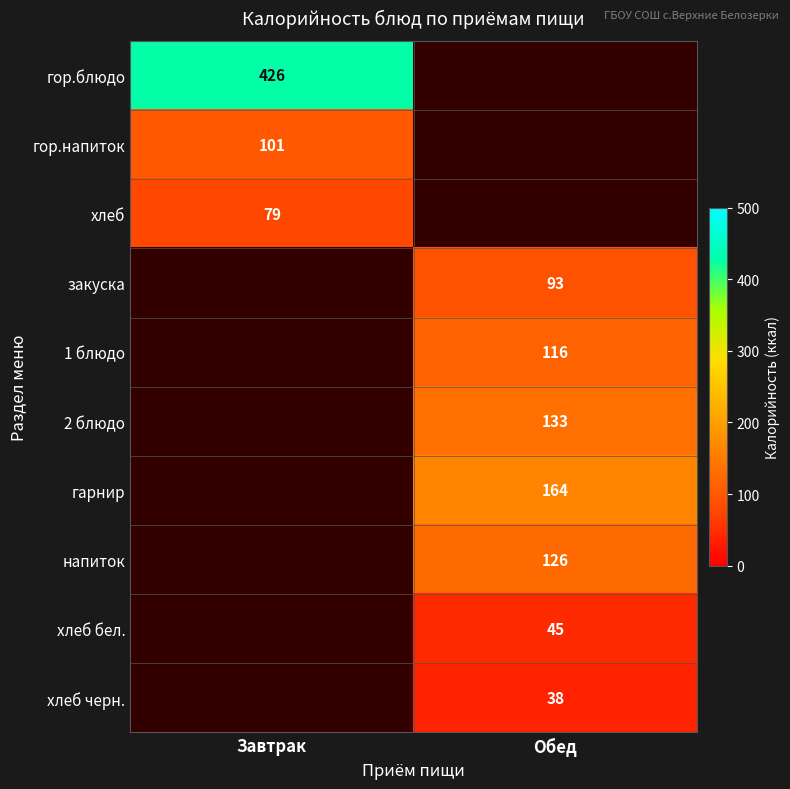

Is the value of 2 блюдо at Обед greater than the value of гор.напиток at Завтрак?

Yes